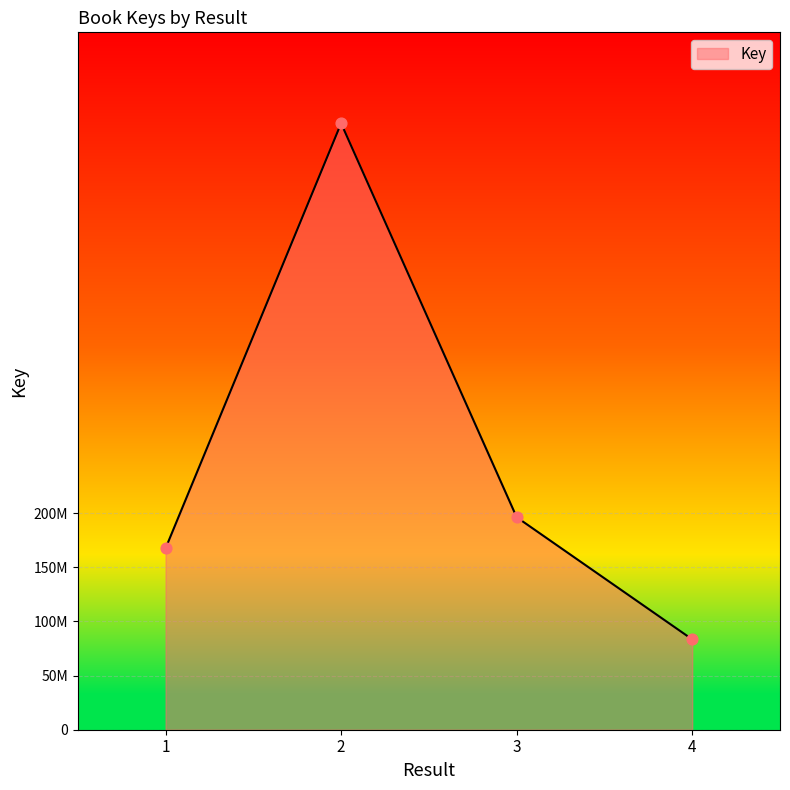

What is the change in value from 1 to 4?

-84094932